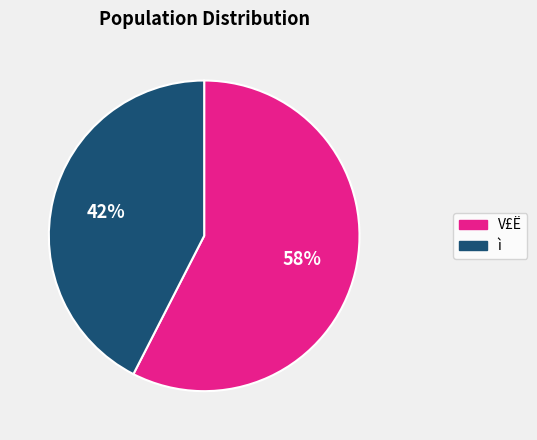

Is there a majority slice in this chart?

Yes